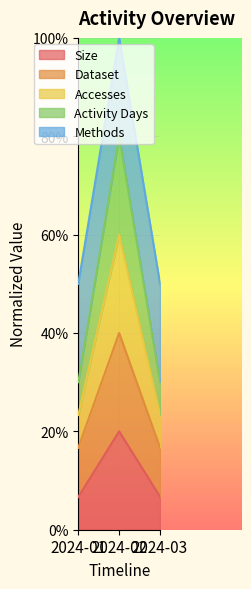

The value of Size at 2024-01 is 0.1. True or false?

True